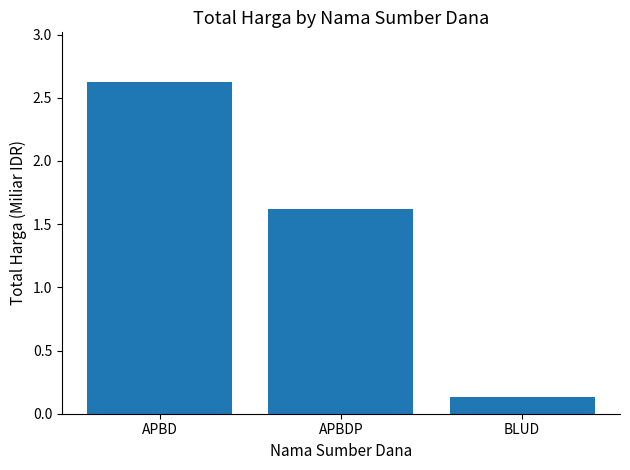

Reading left to right, extract all data points from this chart.

2.6	1.6	0.1